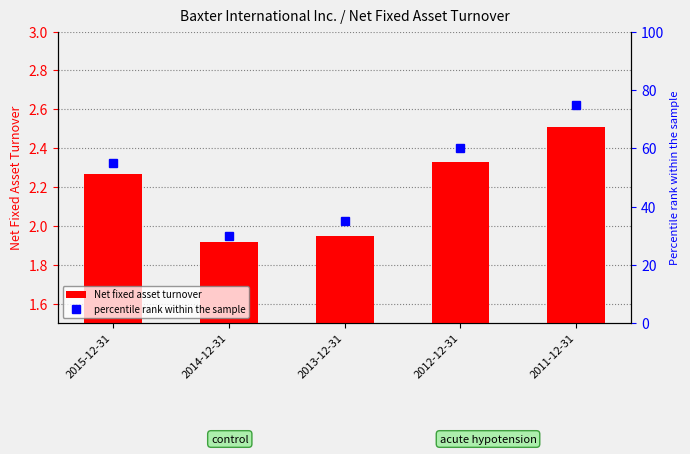

At 2014-12-31, list the series in order from smallest to largest.

Net fixed asset turnover, percentile rank within the sample